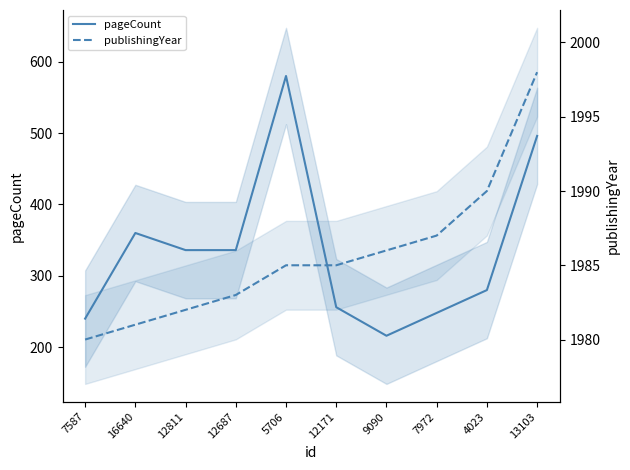

The value of pageCount at 12171 is 121. True or false?

False